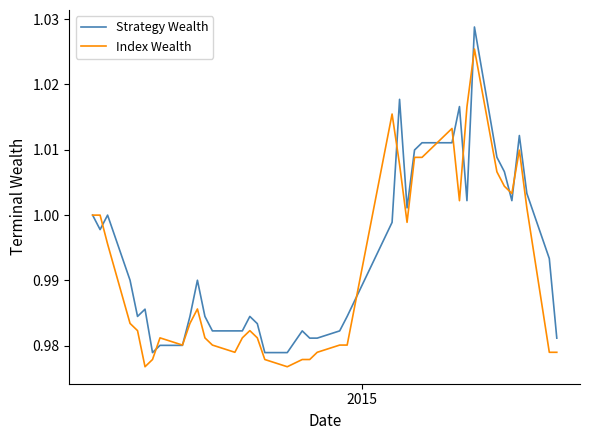

Which series has the widest spread of values?

Strategy Wealth